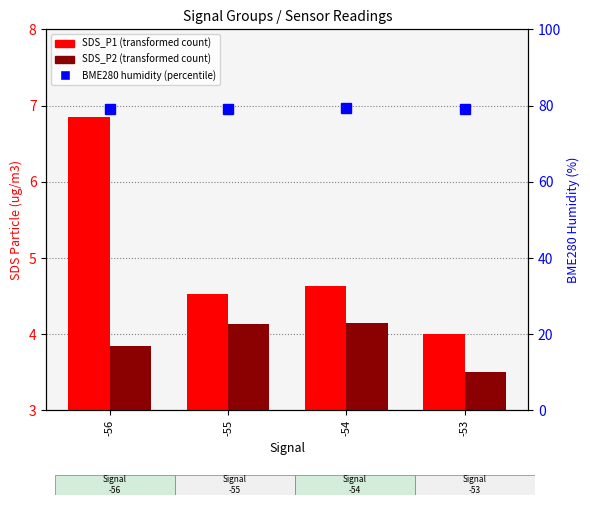

Which series has the widest spread of values?

SDS_P1